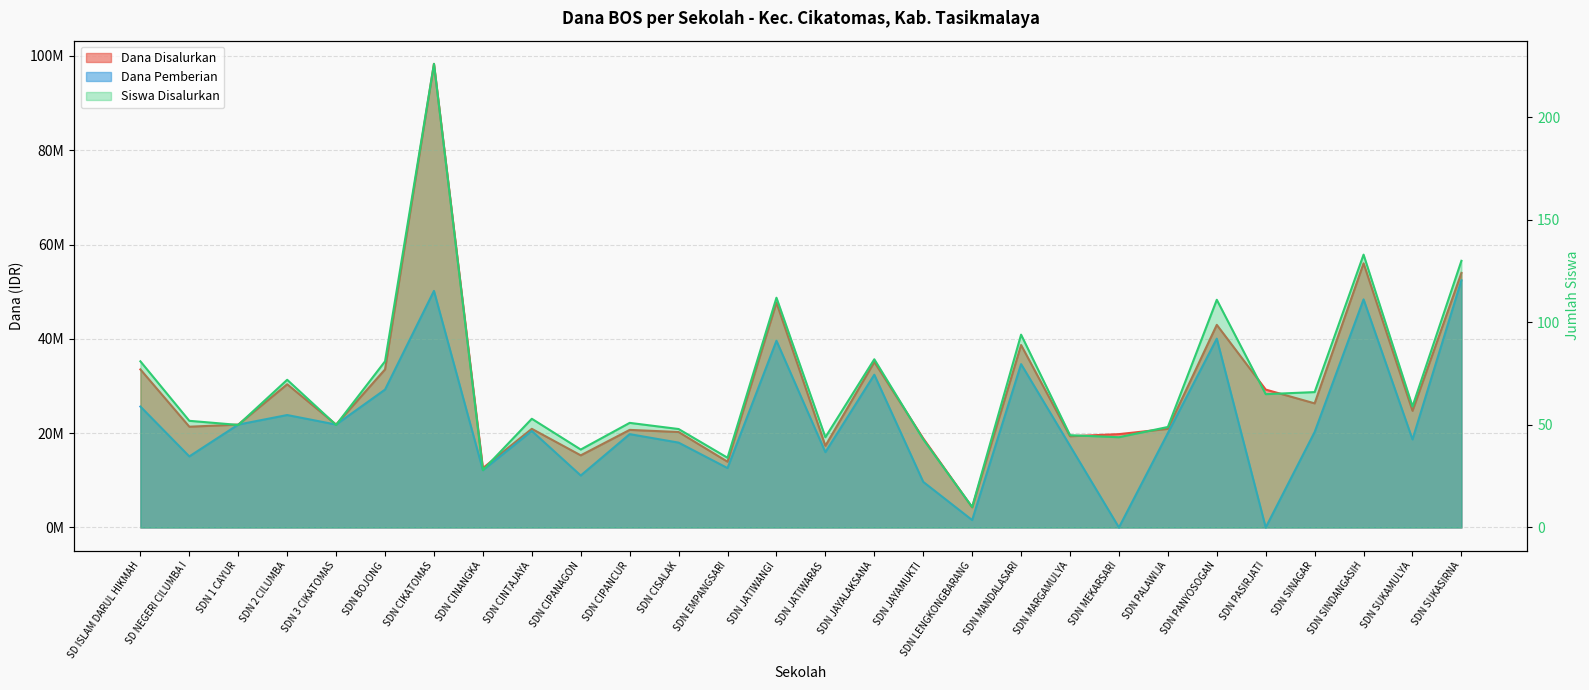

Rank the categories by Dana Pemberian value from lowest to highest.

SDN MEKARSARI, SDN PASIRJATI, SDN LENGKONGBARANG, SDN JAYAMUKTI, SDN CIPANAGON, SDN CINANGKA, SDN EMPANGSARI, SD NEGERI CILUMBA I, SDN JATIWARAS, SDN MARGAMULYA, SDN CISALAK, SDN SUKAMULYA, SDN CIPANCUR, SDN PALAWIJA, SDN SINAGAR, SDN CINTAJAYA, SDN 1 CAYUR, SDN 3 CIKATOMAS, SDN 2 CILUMBA, SD ISLAM DARUL HIKMAH, SDN BOJONG, SDN JAYALAKSANA, SDN MANDALASARI, SDN JATIWANGI, SDN PANYOSOGAN, SDN SINDANGASIH, SDN CIKATOMAS, SDN SUKASIRNA